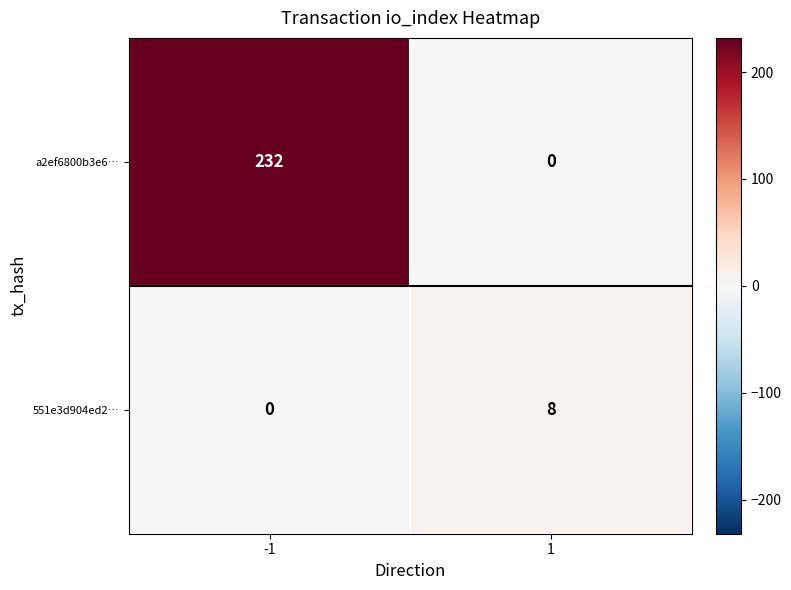

Rank the series by their average value, from highest to lowest.

a2ef6800b3e6…, 551e3d904ed2…